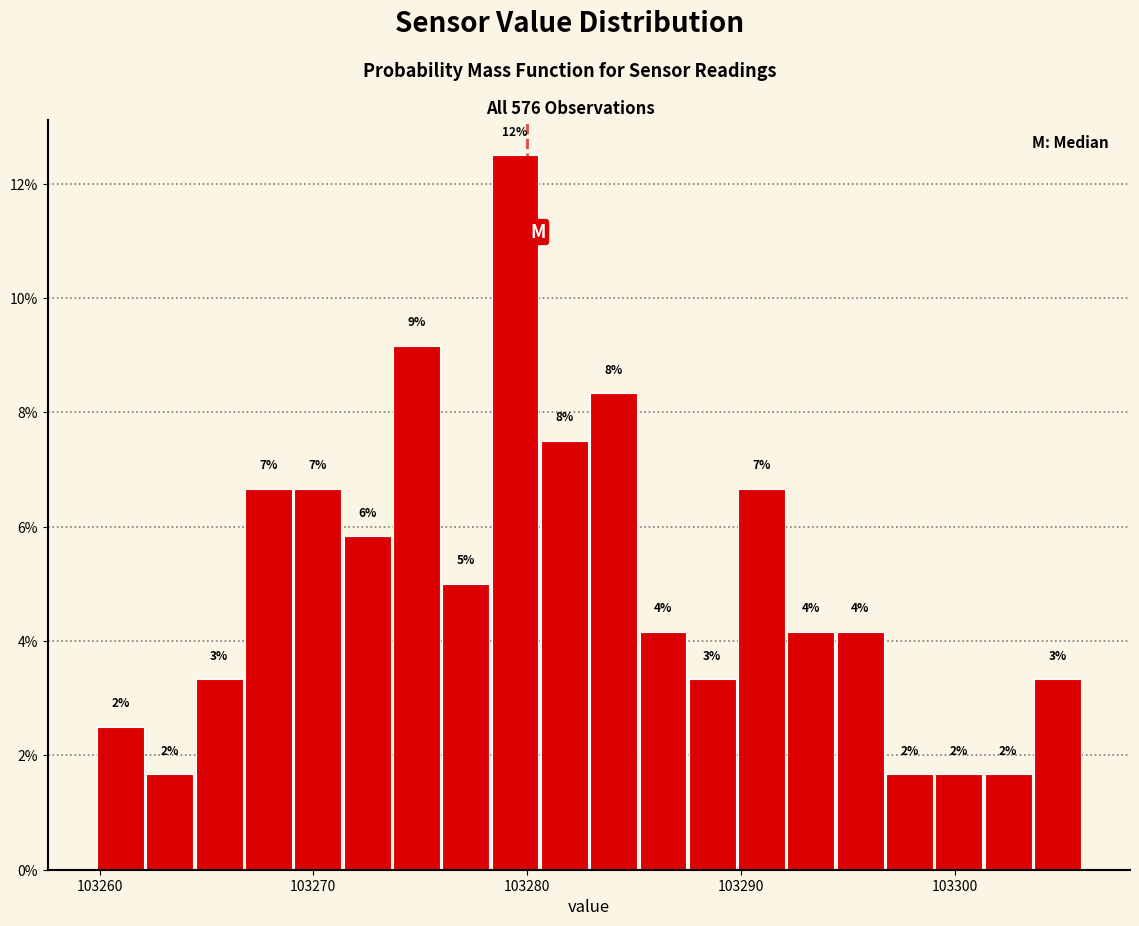

Read against the x-axis, roughly where is the centre of the tallest bar?

103279